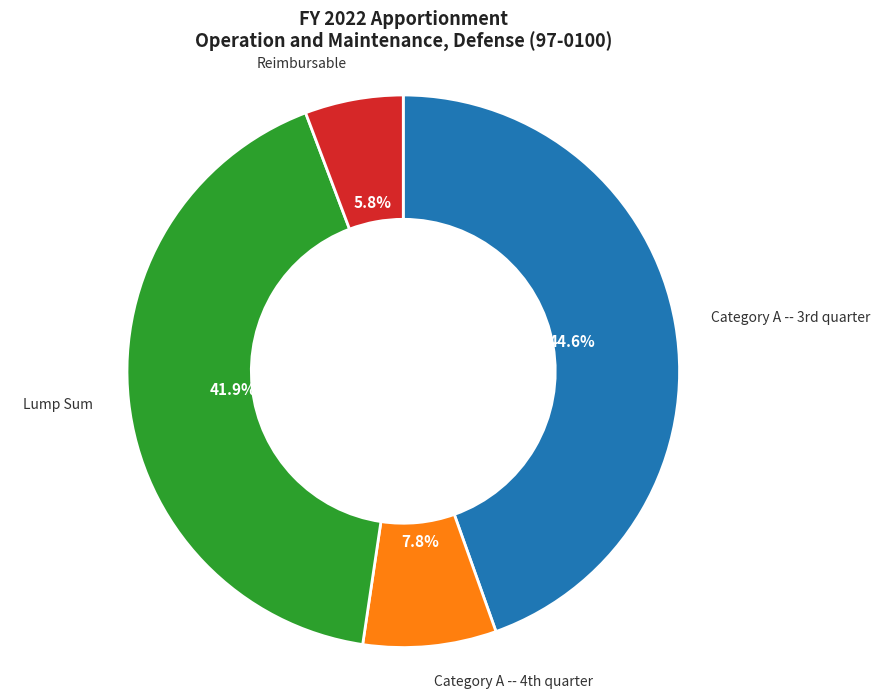

To the nearest percent, what is the difference between the largest and smallest slice percentages?

39%